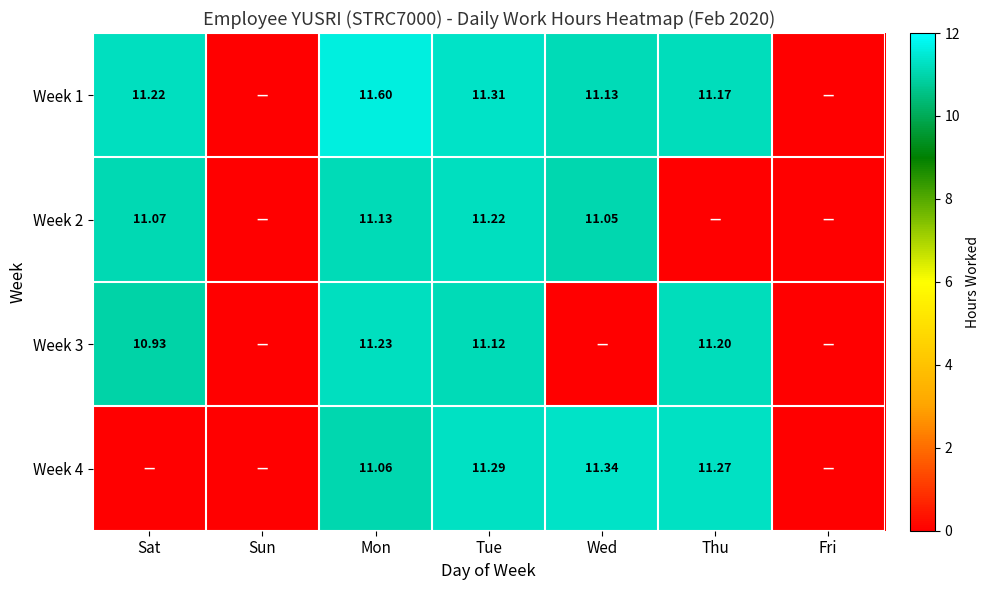

Is the value of Week 4 at Thu greater than the value of Week 2 at Mon?

Yes